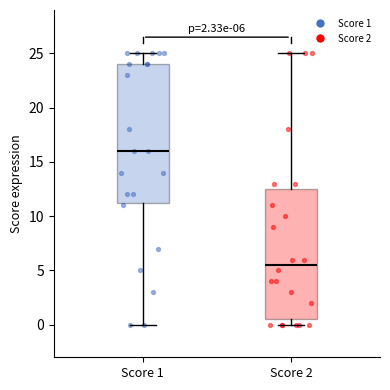

Which box is the tallest, from its lower edge to its upper edge?

Score 1